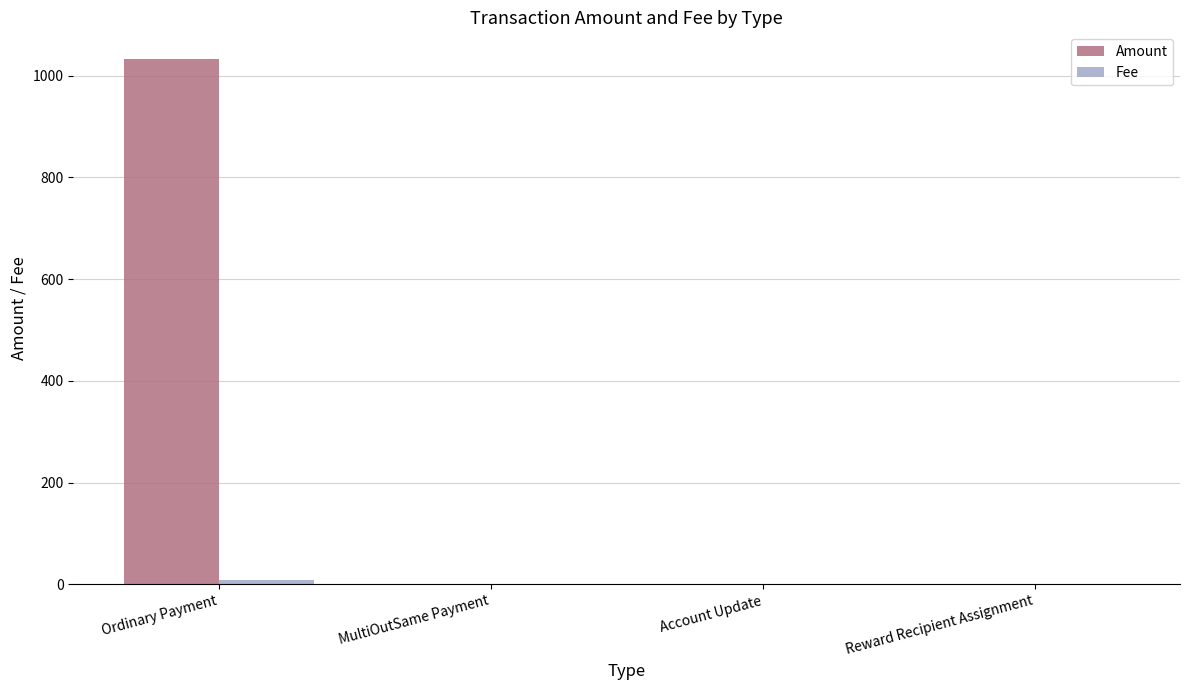

At which category is the sum across all series the highest?

Ordinary Payment